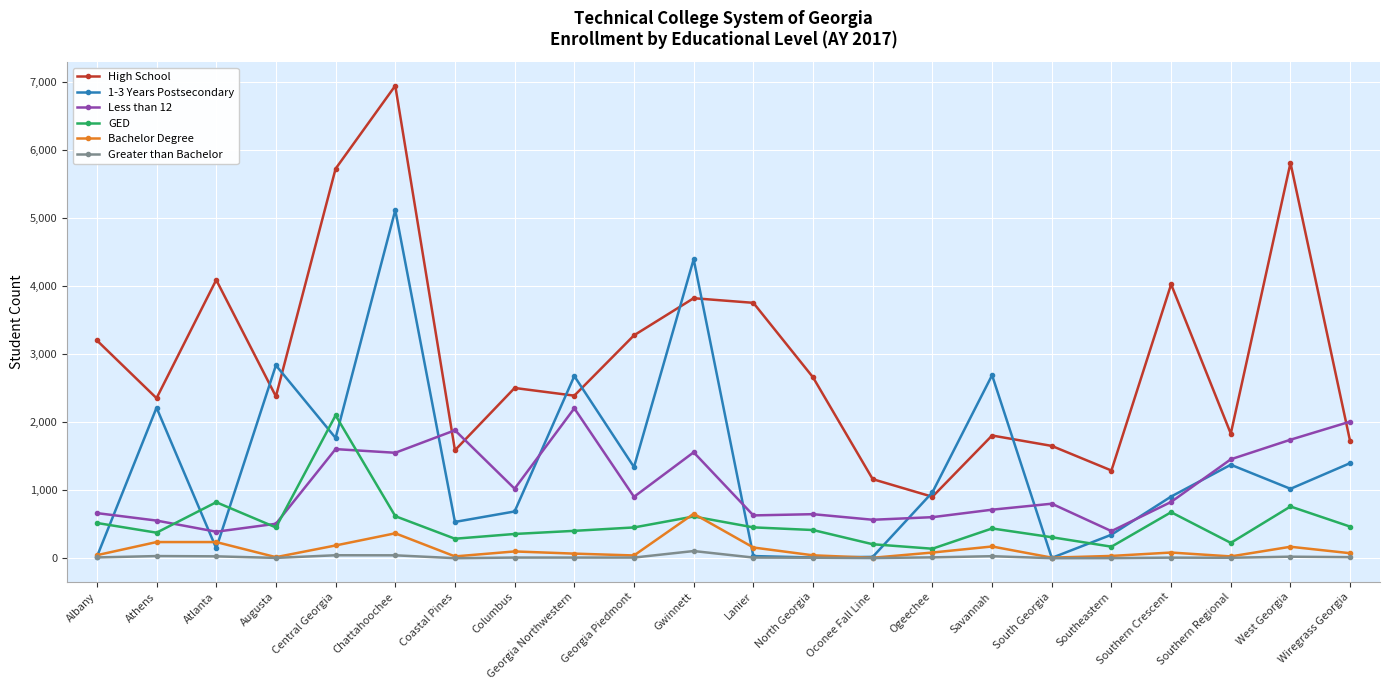

True or false: Less than 12 and Greater than Bachelor intersect in this chart.

False